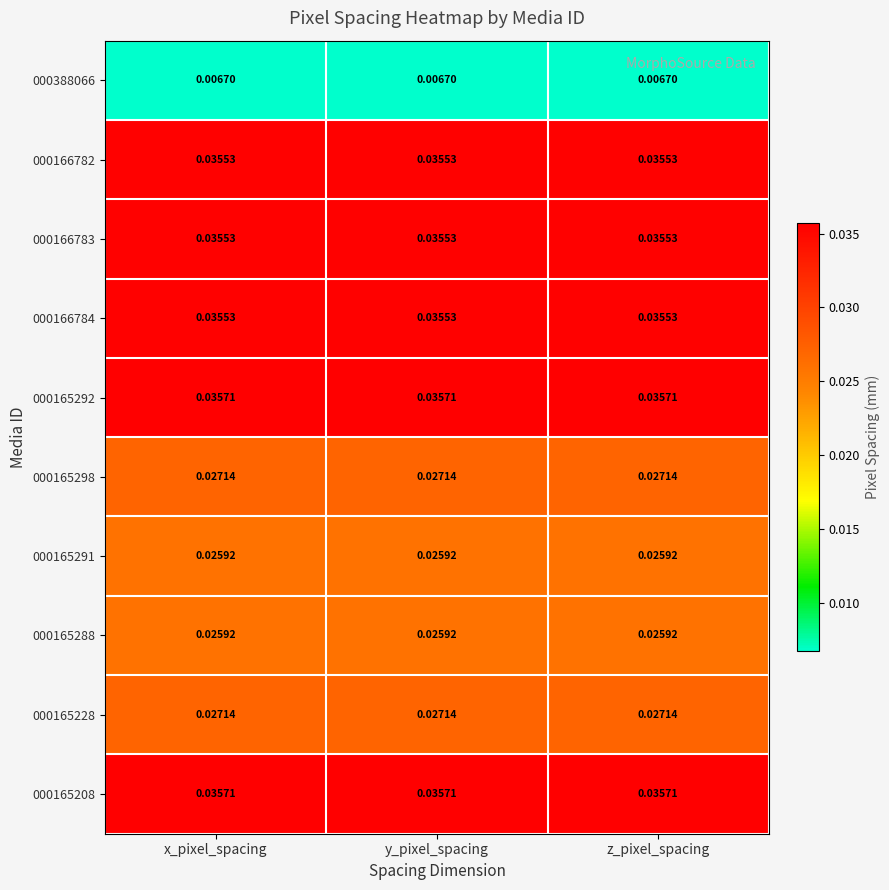

Reading right to left, transcribe all the data shown in this chart.

000388066: z_pixel_spacing=0.0	y_pixel_spacing=0.0	x_pixel_spacing=0.0
000166782: z_pixel_spacing=0.0	y_pixel_spacing=0.0	x_pixel_spacing=0.0
000166783: z_pixel_spacing=0.0	y_pixel_spacing=0.0	x_pixel_spacing=0.0
000166784: z_pixel_spacing=0.0	y_pixel_spacing=0.0	x_pixel_spacing=0.0
000165292: z_pixel_spacing=0.0	y_pixel_spacing=0.0	x_pixel_spacing=0.0
000165298: z_pixel_spacing=0.0	y_pixel_spacing=0.0	x_pixel_spacing=0.0
000165291: z_pixel_spacing=0.0	y_pixel_spacing=0.0	x_pixel_spacing=0.0
000165288: z_pixel_spacing=0.0	y_pixel_spacing=0.0	x_pixel_spacing=0.0
000165228: z_pixel_spacing=0.0	y_pixel_spacing=0.0	x_pixel_spacing=0.0
000165208: z_pixel_spacing=0.0	y_pixel_spacing=0.0	x_pixel_spacing=0.0